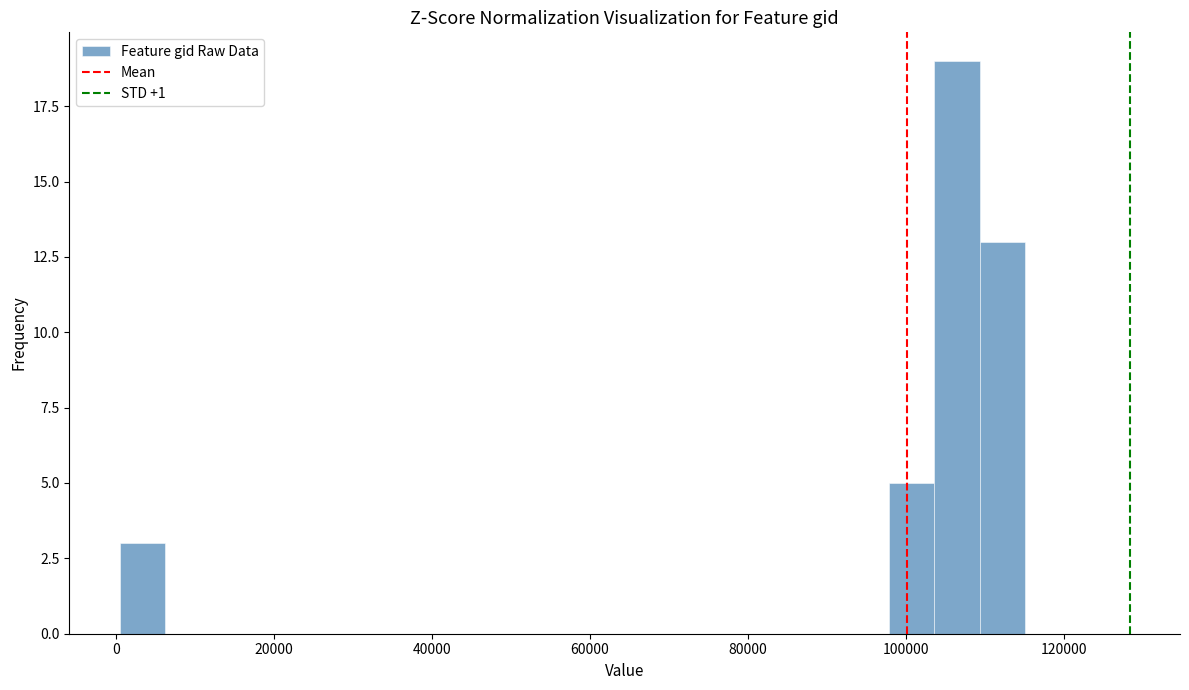

Read against the x-axis, roughly where is the centre of the tallest bar?

106000